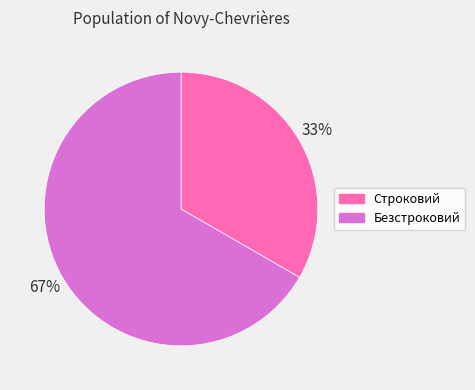

Combined, do Строковий and Безстроковий account for over 50%?

Yes